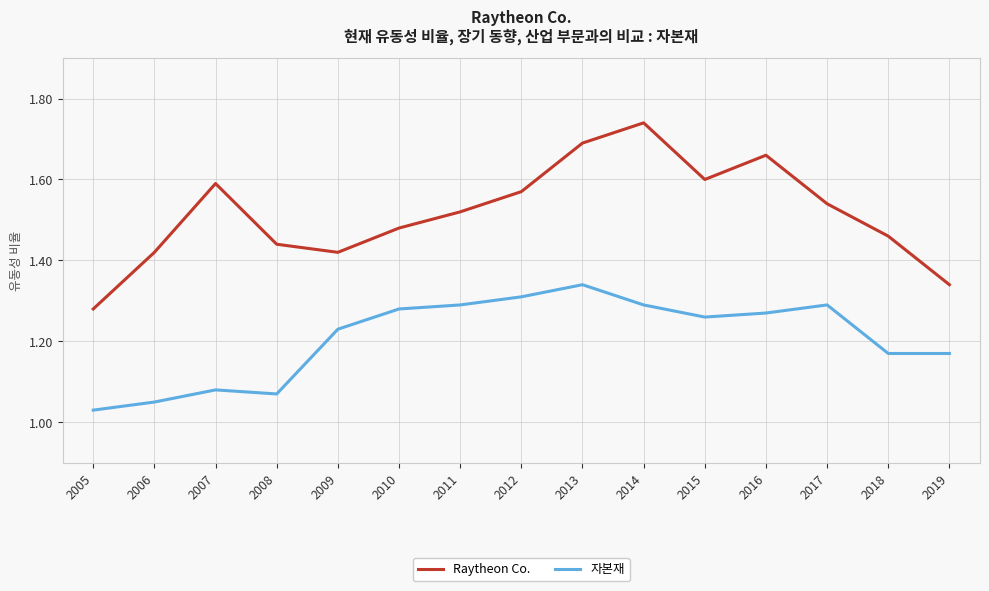

What is the difference between the maximum and minimum values in the 자본재 series?

0.3